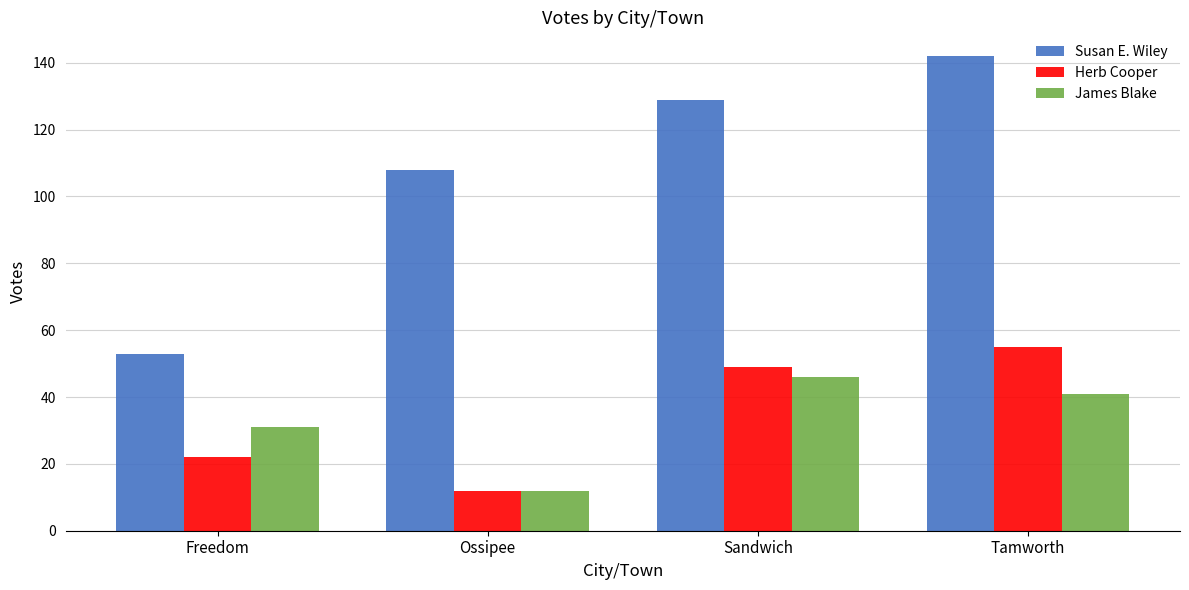

How many bars are there in each group?

3